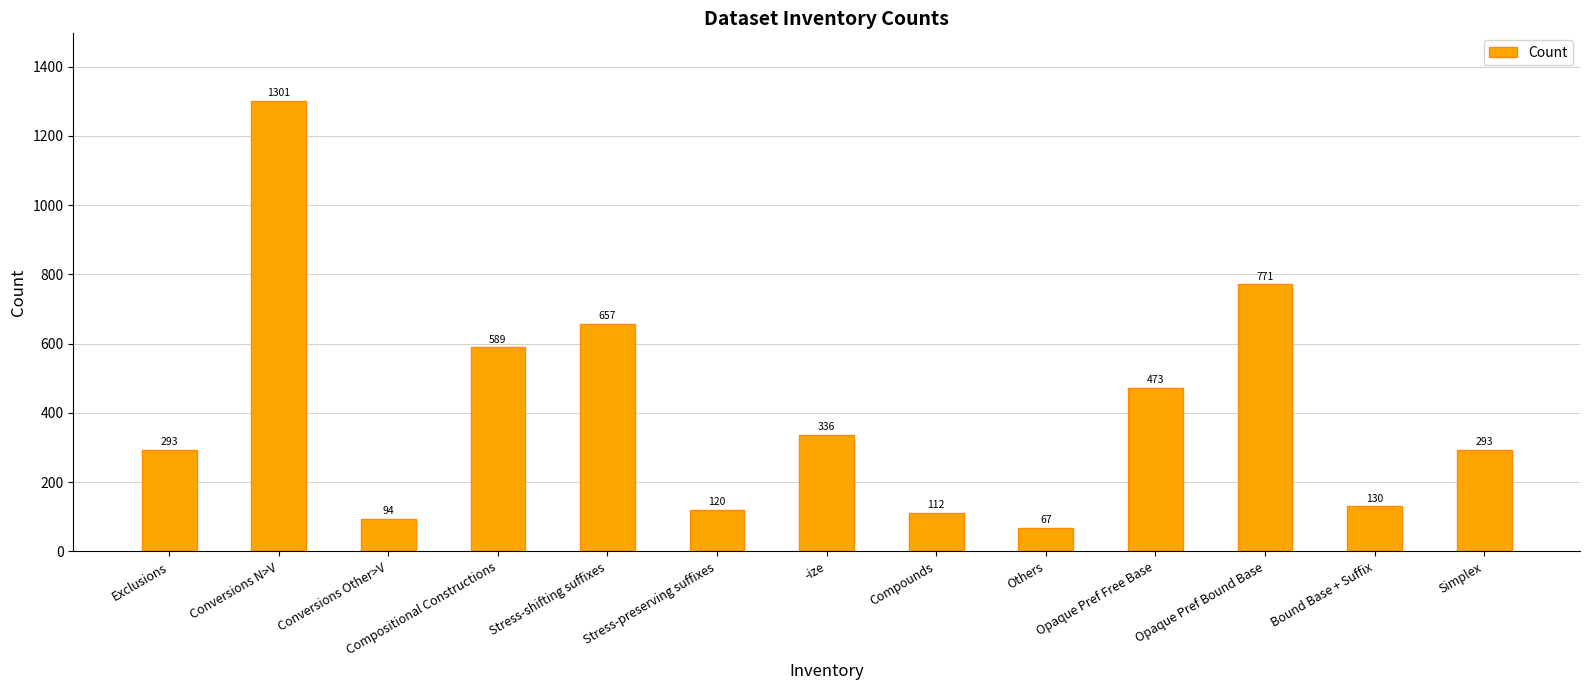

What is the difference between the second highest and minimum values?

704